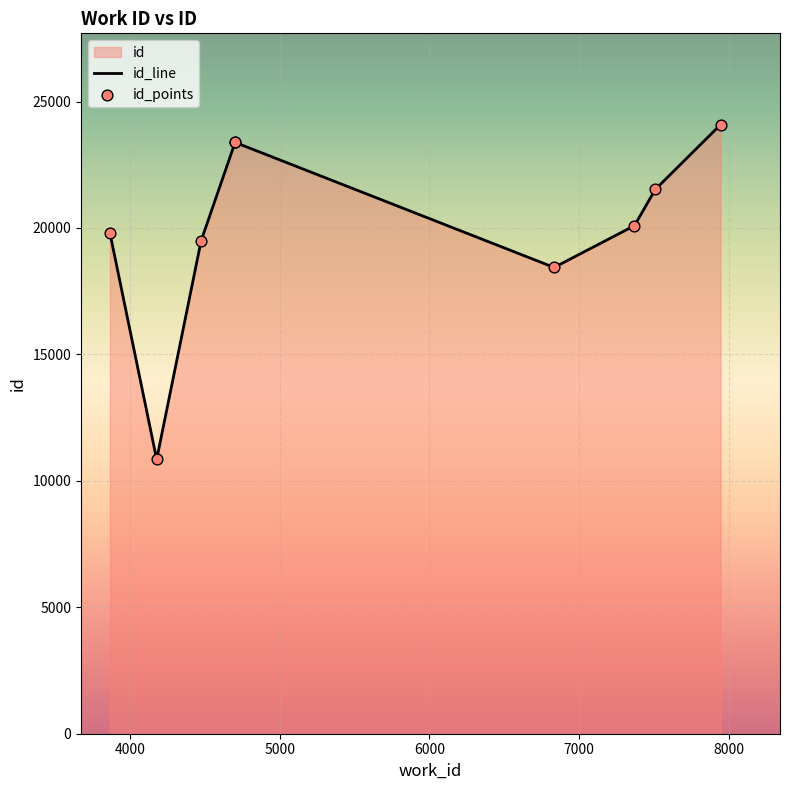

Approximately how many times larger is the value at 6833 compared to 7945?

0.8